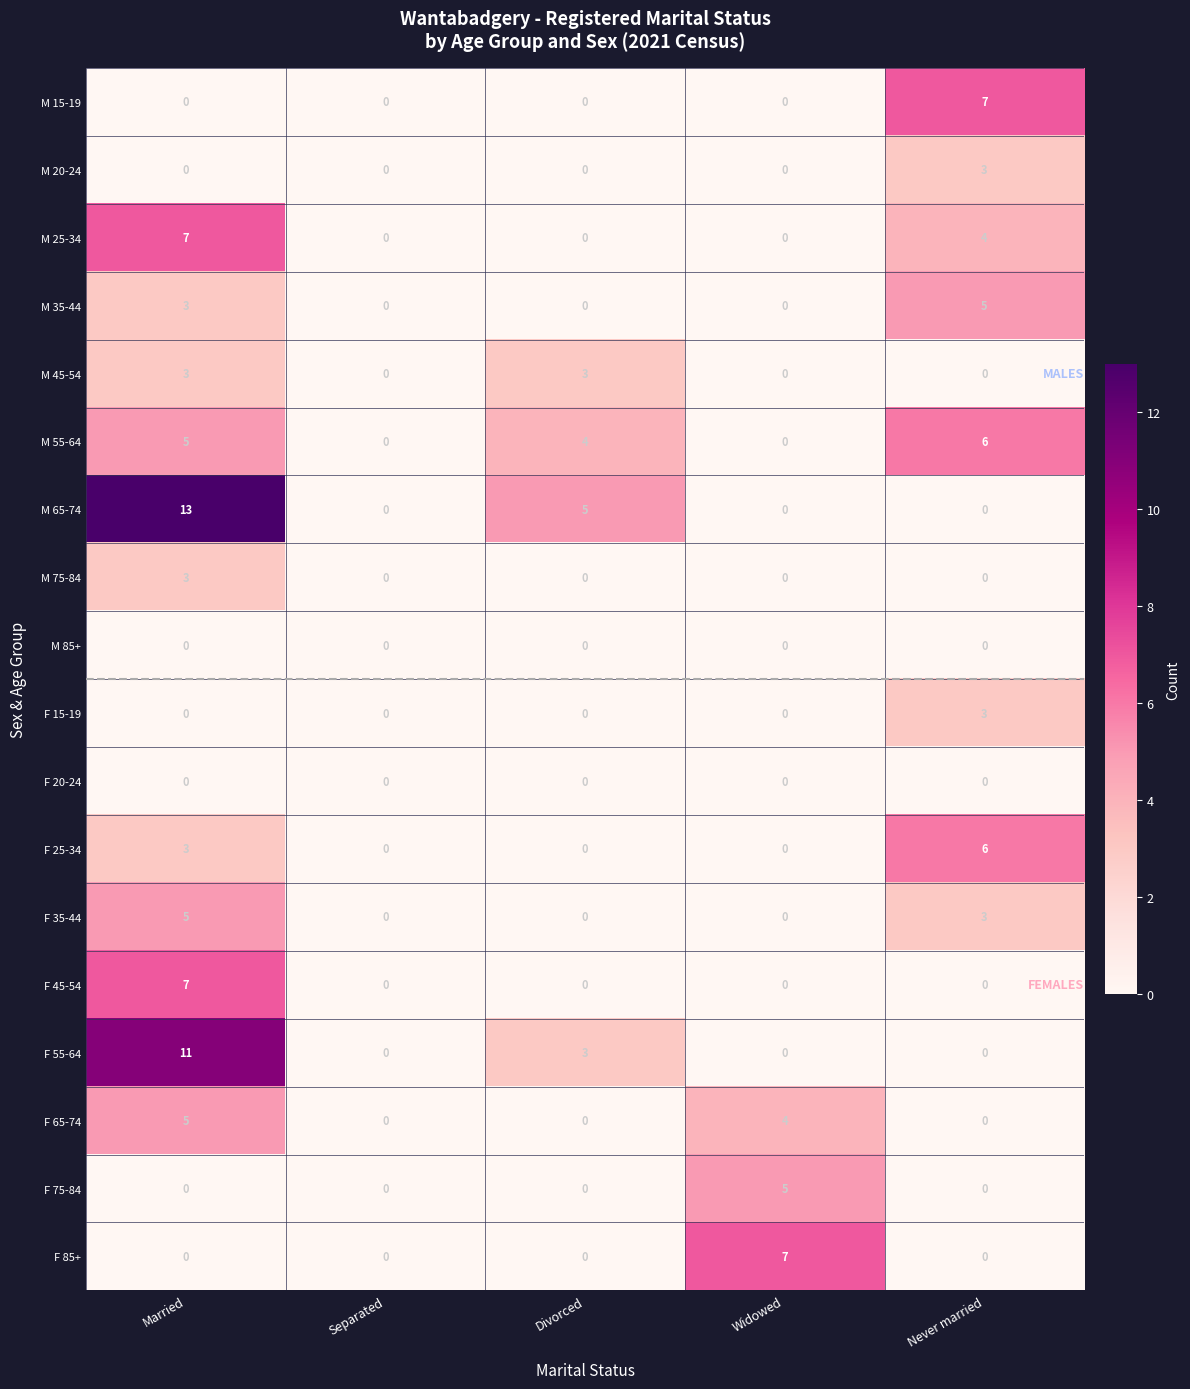

Read the M 25-34 value at Married.

7